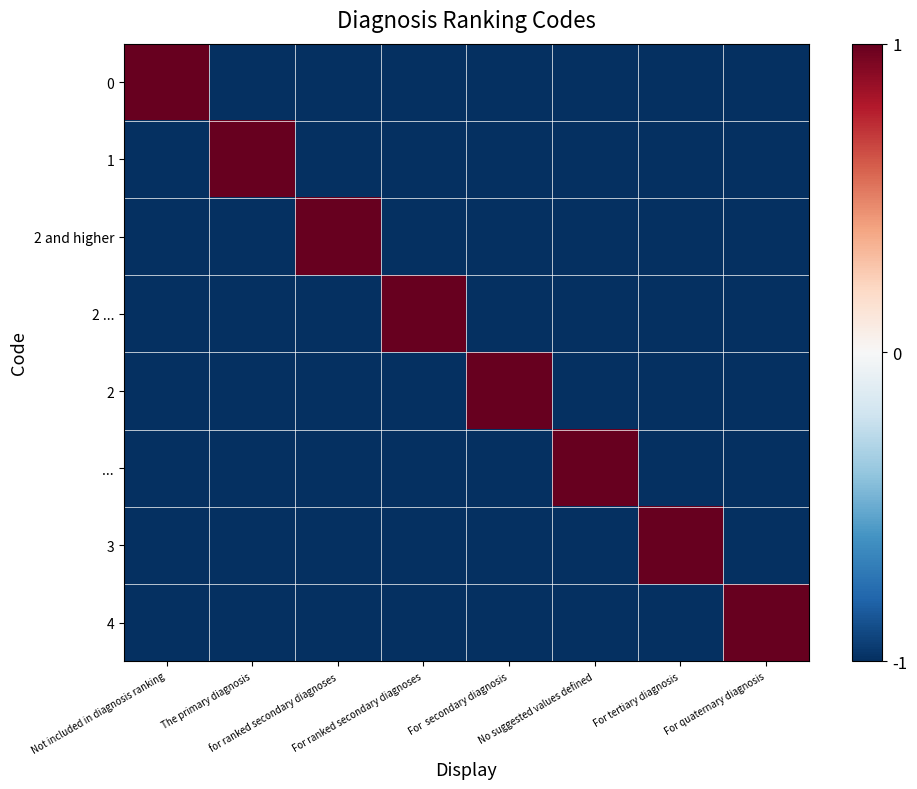

How many distinct data groups are displayed?

8